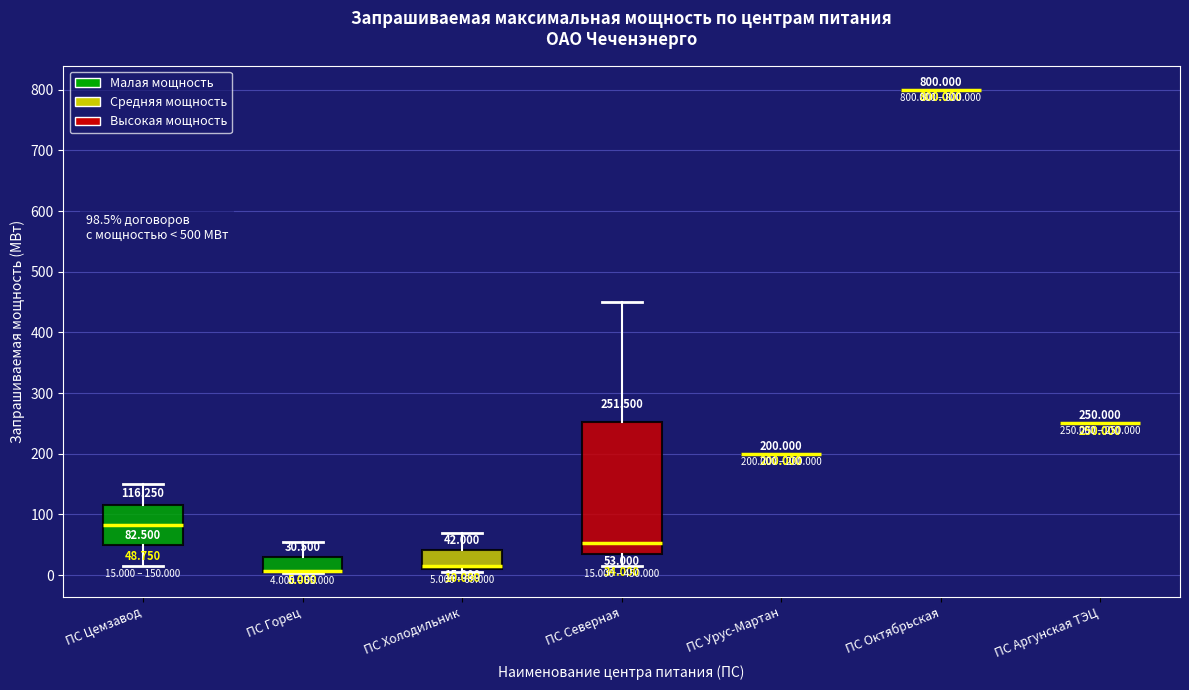

Which box is the tallest, from its lower edge to its upper edge?

ПС Северная